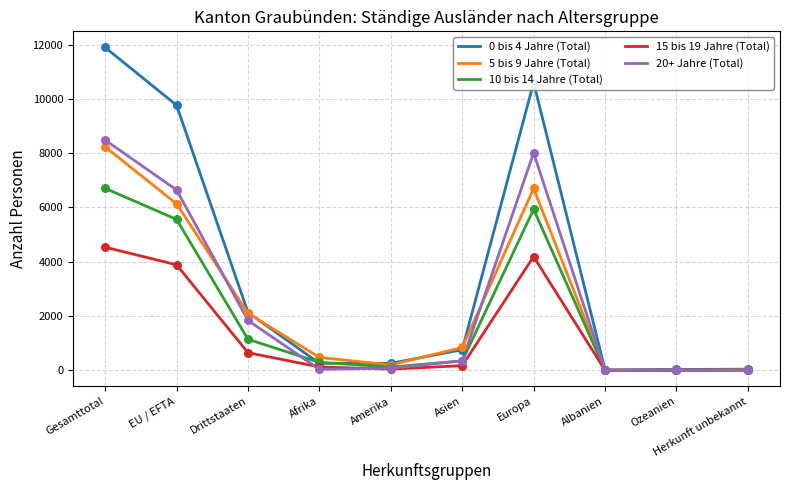

At which category is the sum across all series the highest?

Gesamttotal